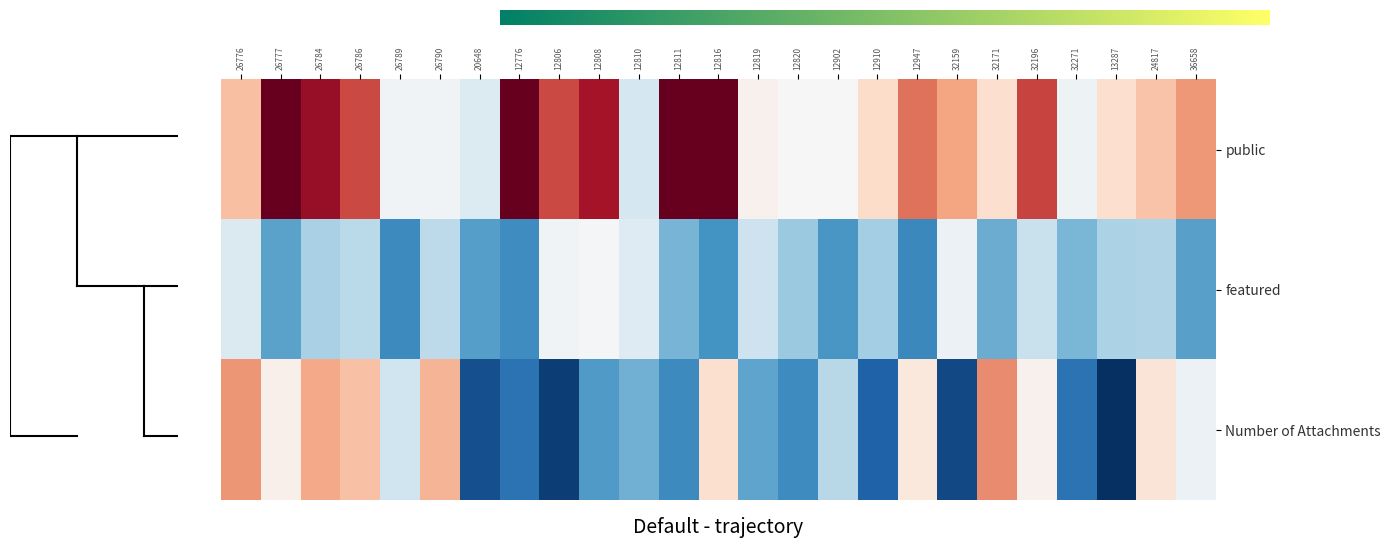

At which category is the sum across all series the highest?

26784